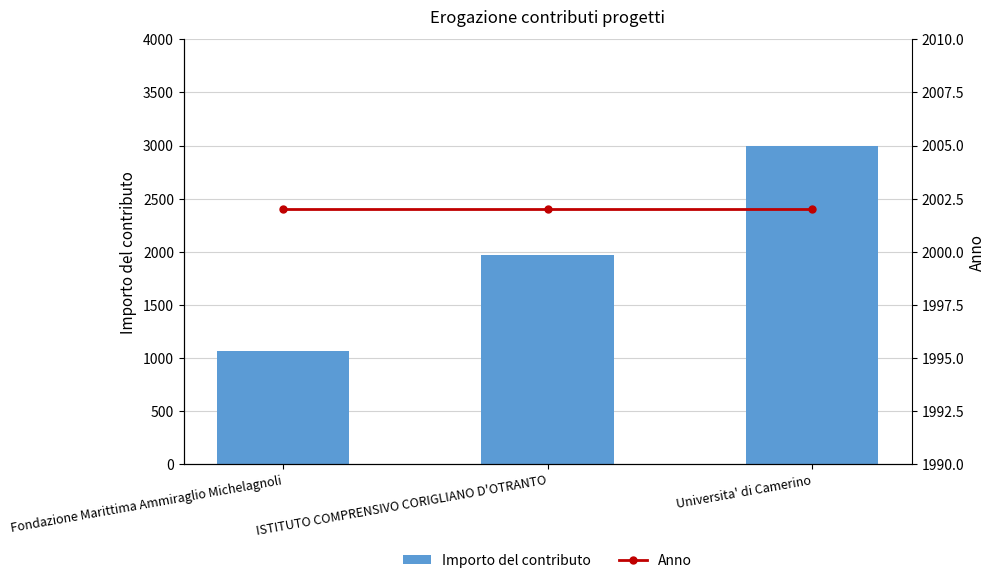

Rank the categories by Importo del contributo value from lowest to highest.

Fondazione Marittima Ammiraglio Michelagnoli, ISTITUTO COMPRENSIVO CORIGLIANO D'OTRANTO, Universita' di Camerino